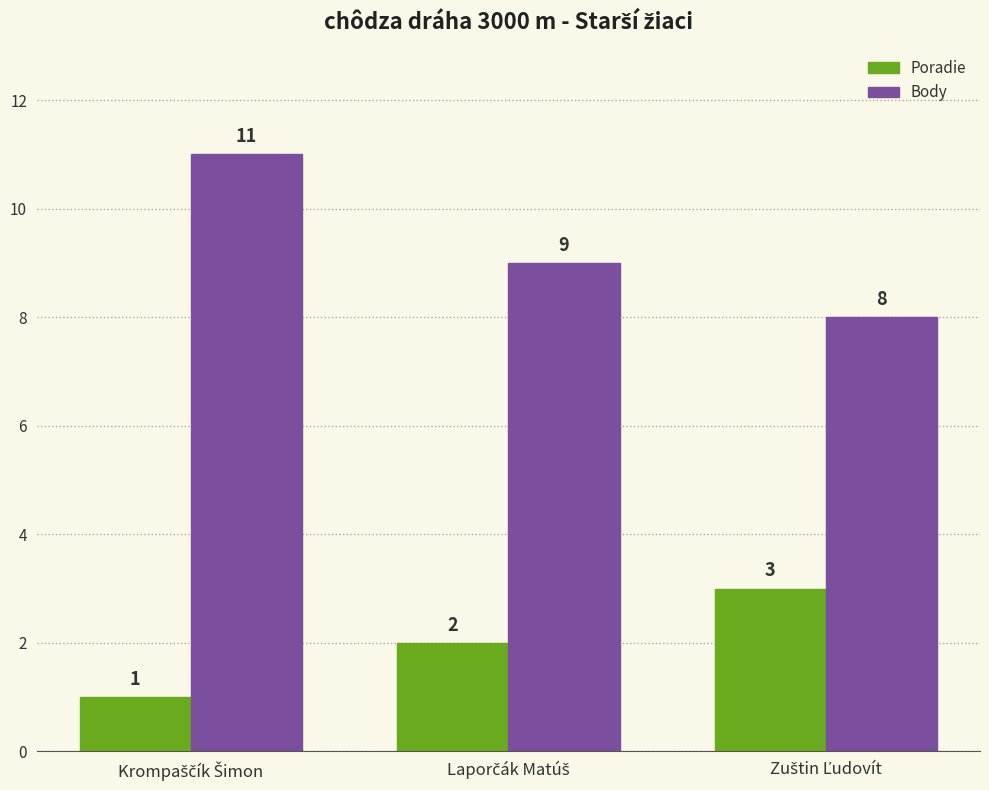

Does the chart contain stacked bars?

No